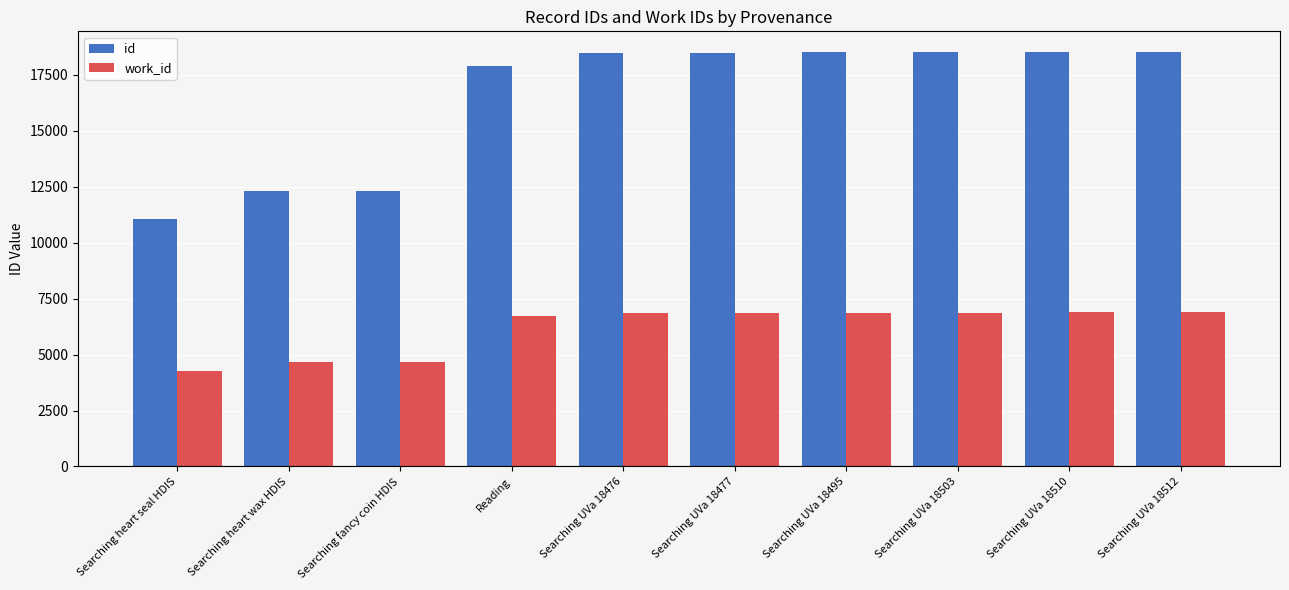

What is the difference between the second highest and minimum values in the id series?

7474